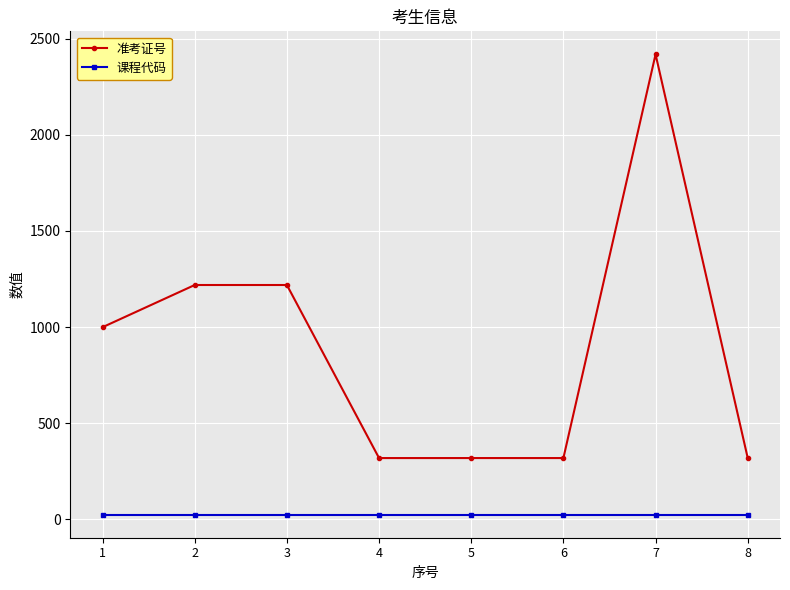

What is the maximum value for 准考证号?

2418.1